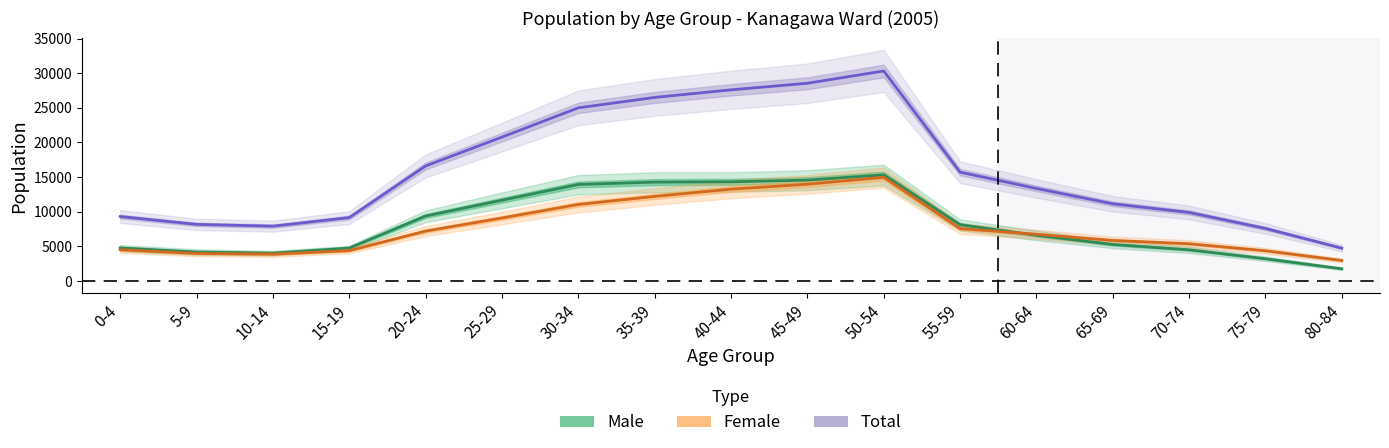

Which category has the highest value in the Total series?

50-54